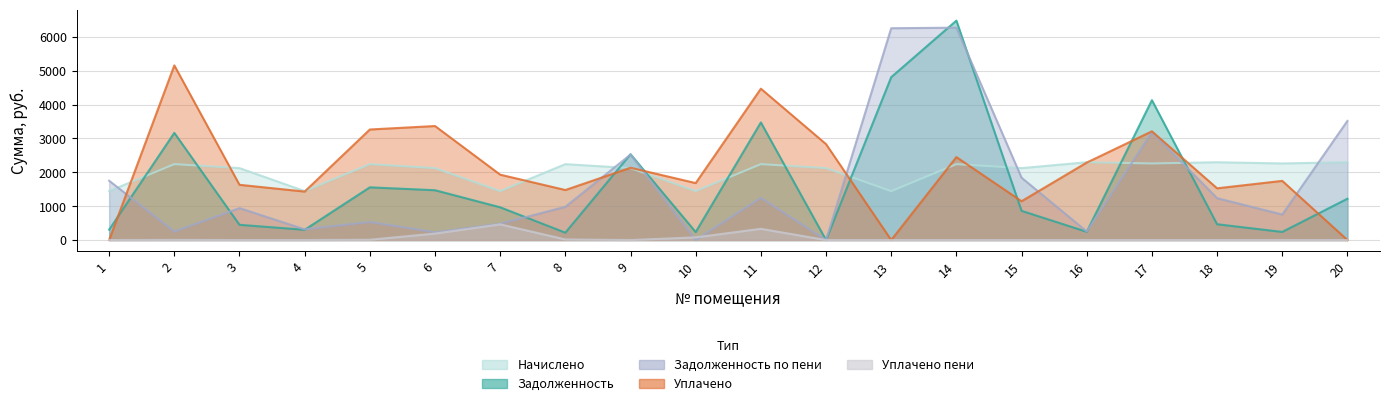

What is the greatest value displayed?

6475.8